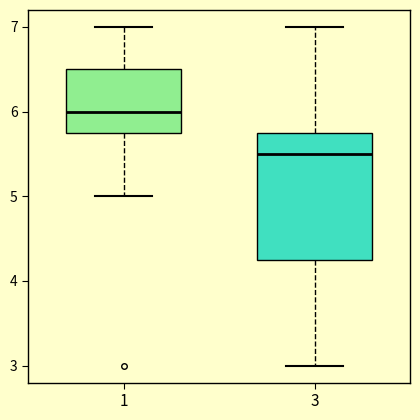

Comparing the boxes themselves (not the whiskers), which one is the tallest?

3